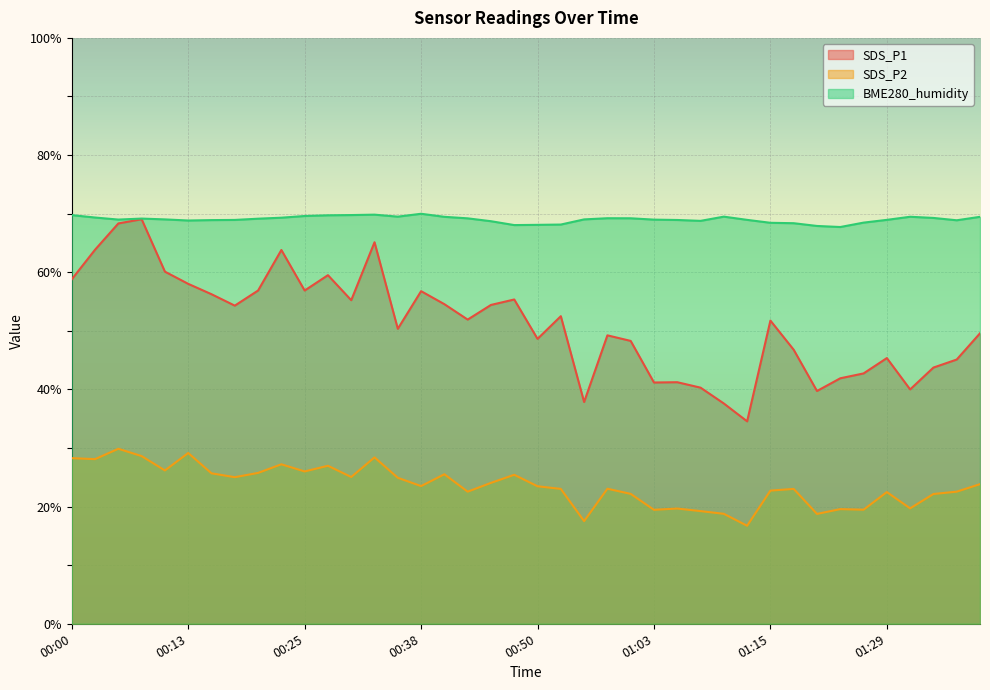

At which category is the sum across all series the highest?

00:05